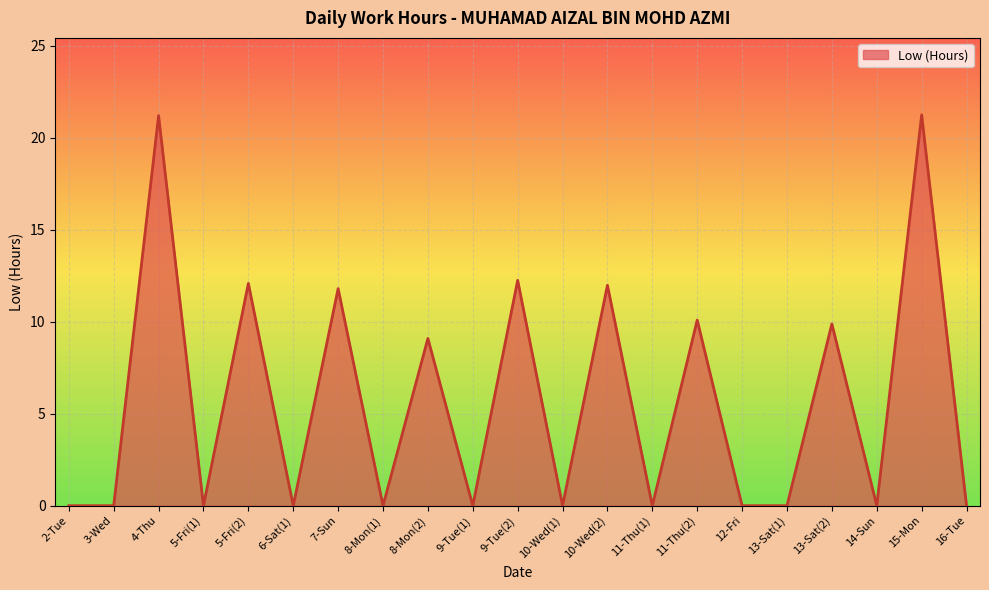

What position from the left is 4-Thu?

3